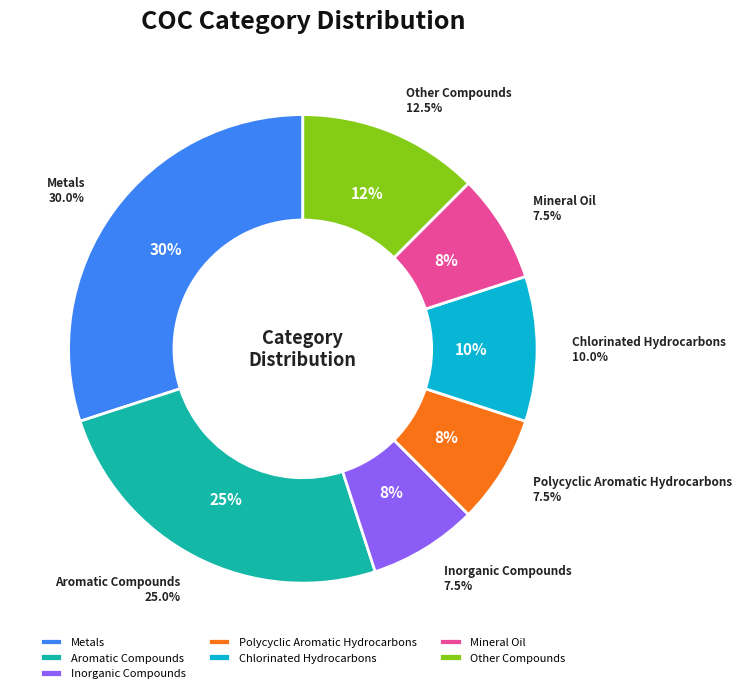

Rank the categories by value from lowest to highest.

Inorganic Compounds, Polycyclic Aromatic Hydrocarbons, Mineral Oil, Chlorinated Hydrocarbons, Other Compounds, Aromatic Compounds, Metals